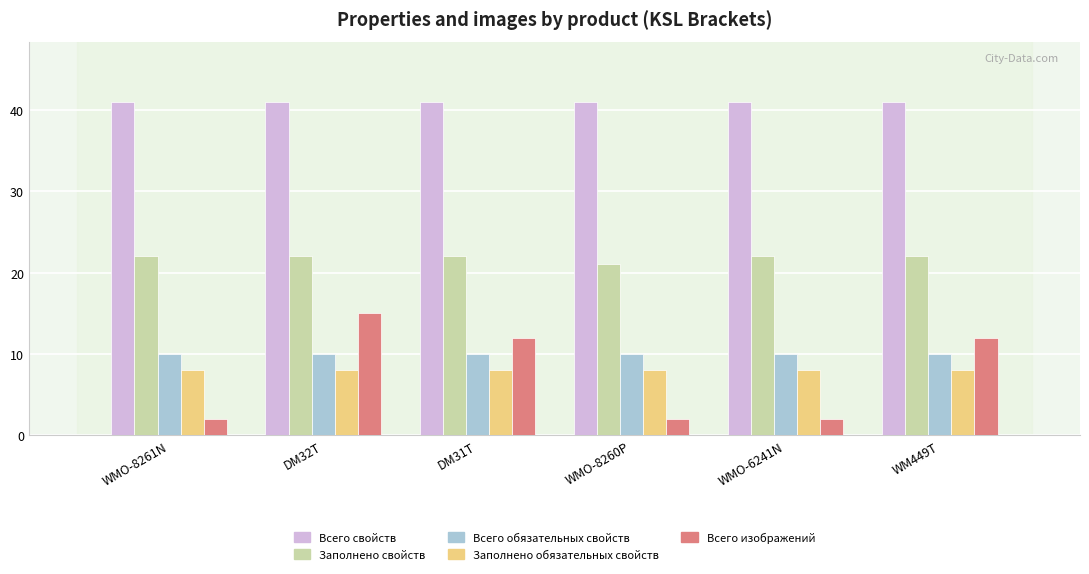

At which category is the sum across all series the highest?

DM32T